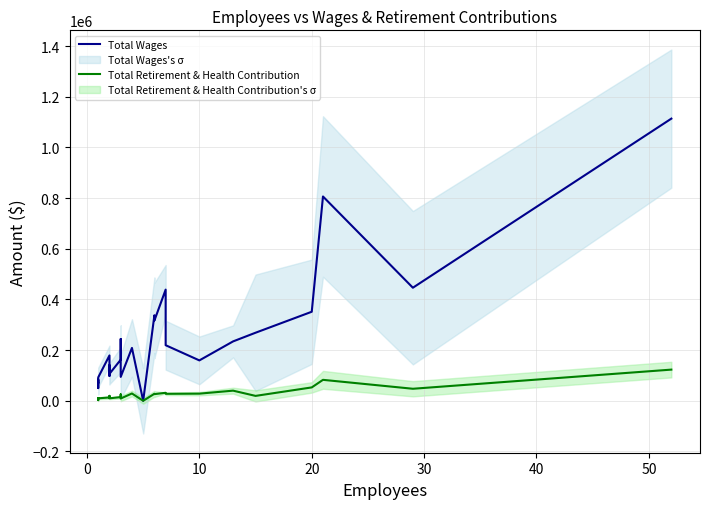

How many data points in Total Retirement & Health Contribution are above 19308?

13